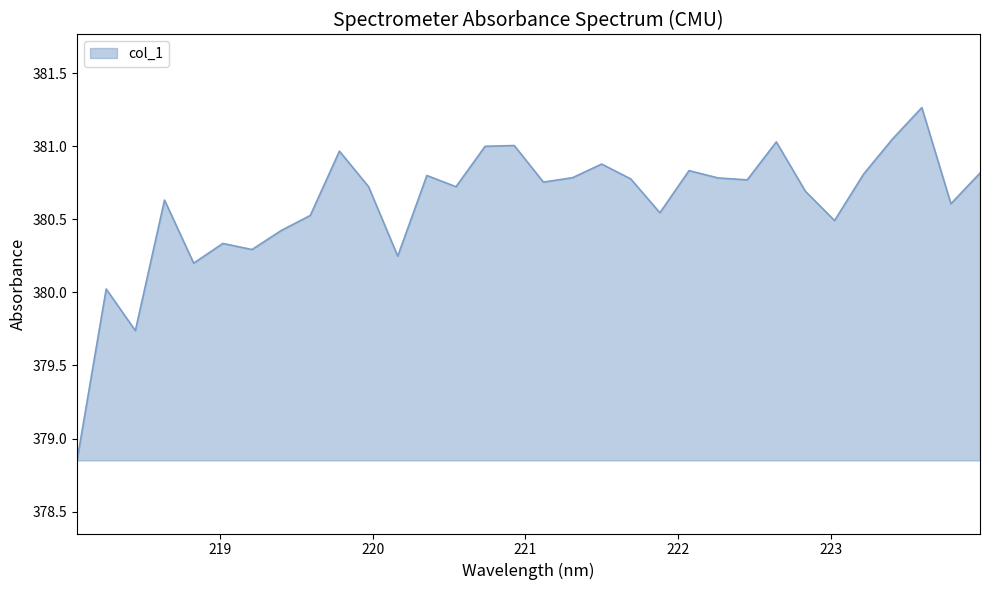

What is the difference between the maximum and minimum values?

2.4